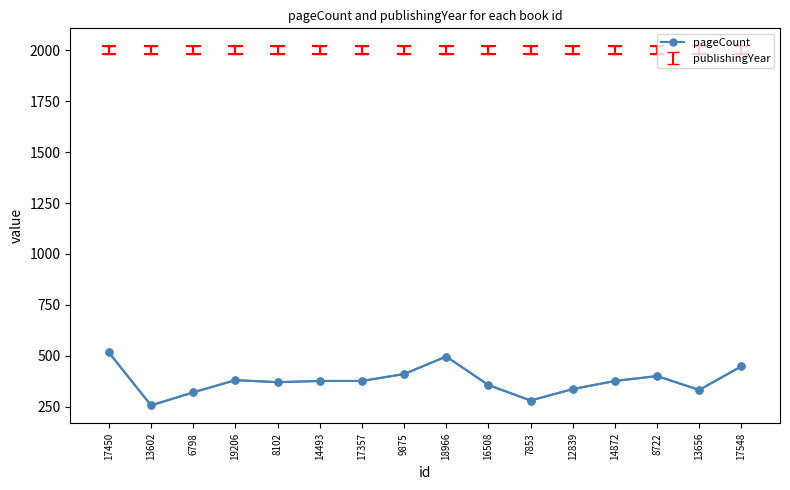

At which category does the data reach its first local valley?

13602